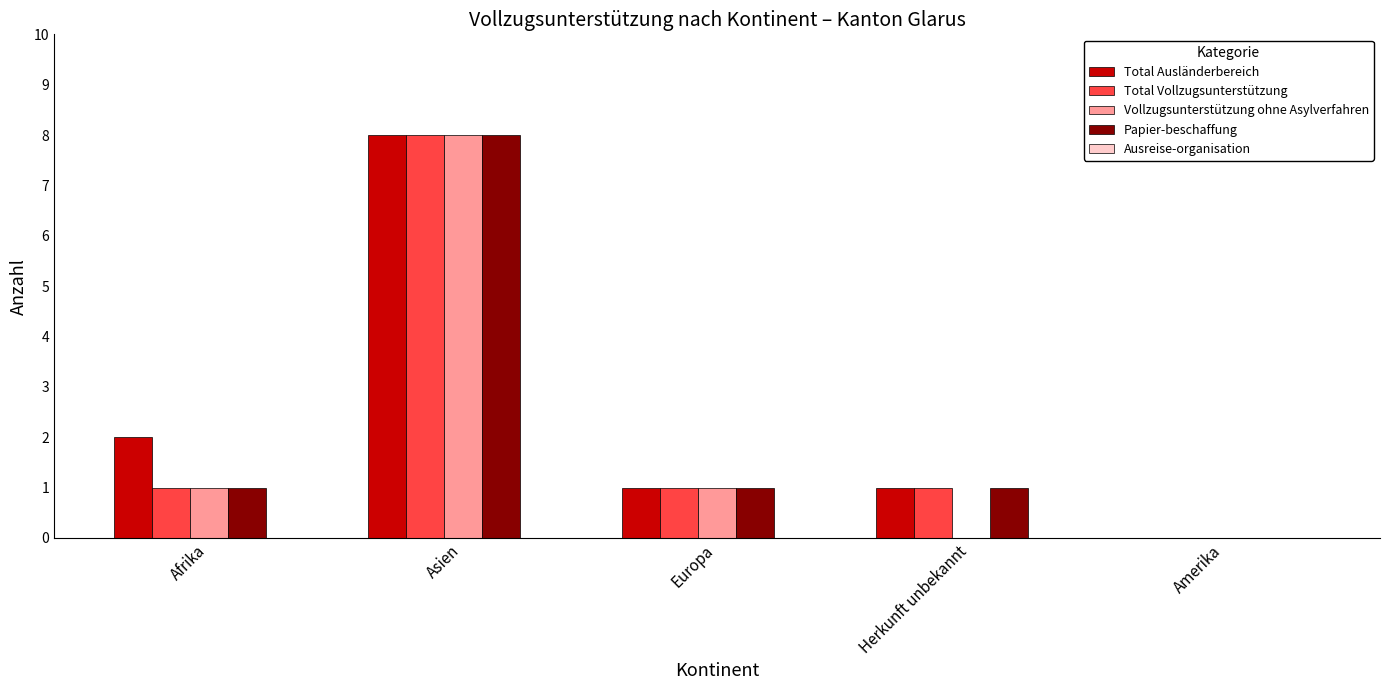

How many categories are shown in the chart?

5